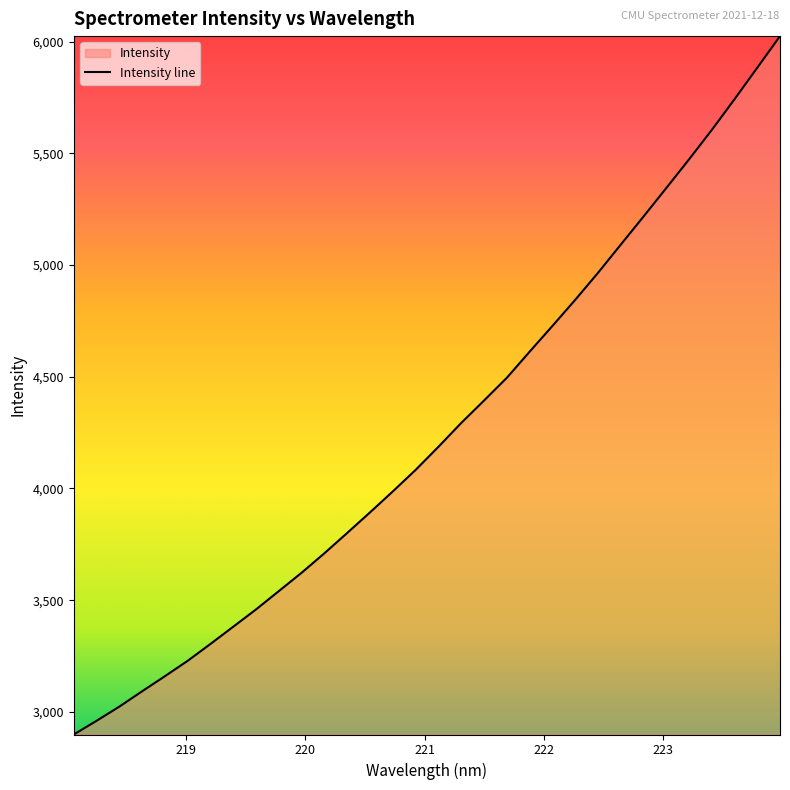

What is the difference between the values at 218.2508 and 220.9264?

1123.8